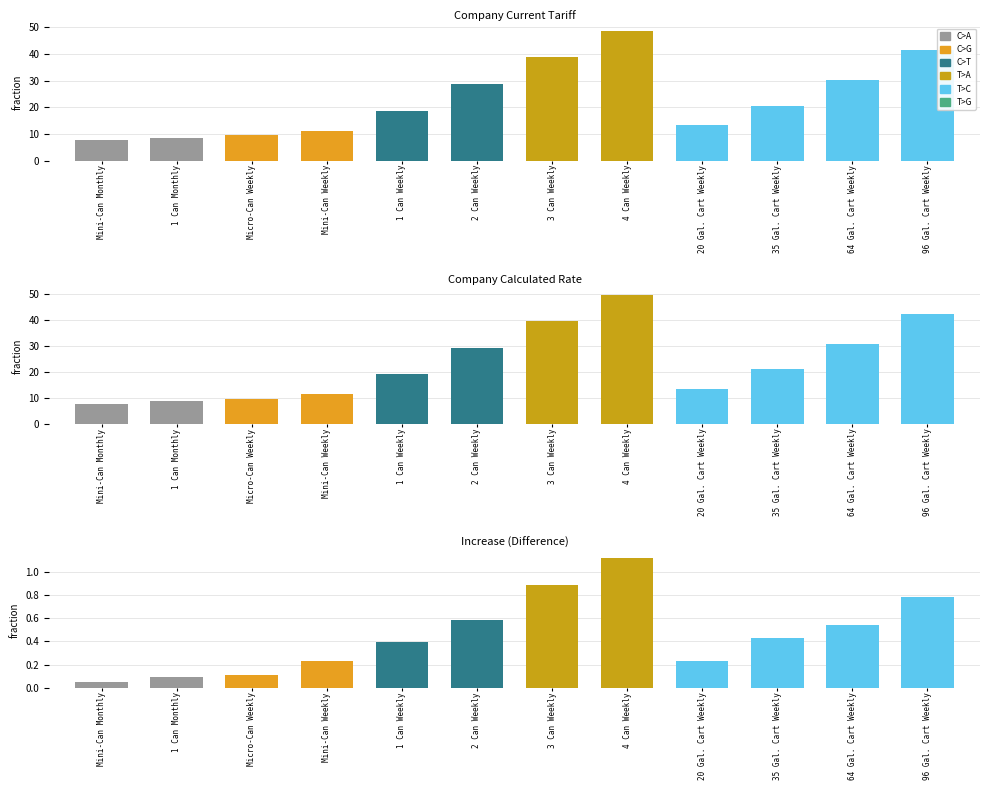

Reading left to right, list all the values displayed in this chart.

Company Current Tariff: 7.8	8.7	9.7	11.2	18.8	28.7	38.8	48.7	13.3	20.7	30.4	41.6
Company Calculated Rate: 7.9	8.8	9.8	11.5	19.2	29.2	39.6	49.8	13.6	21.1	30.9	42.4
Increase: 0.1	0.1	0.1	0.2	0.4	0.6	0.9	1.1	0.2	0.4	0.5	0.8